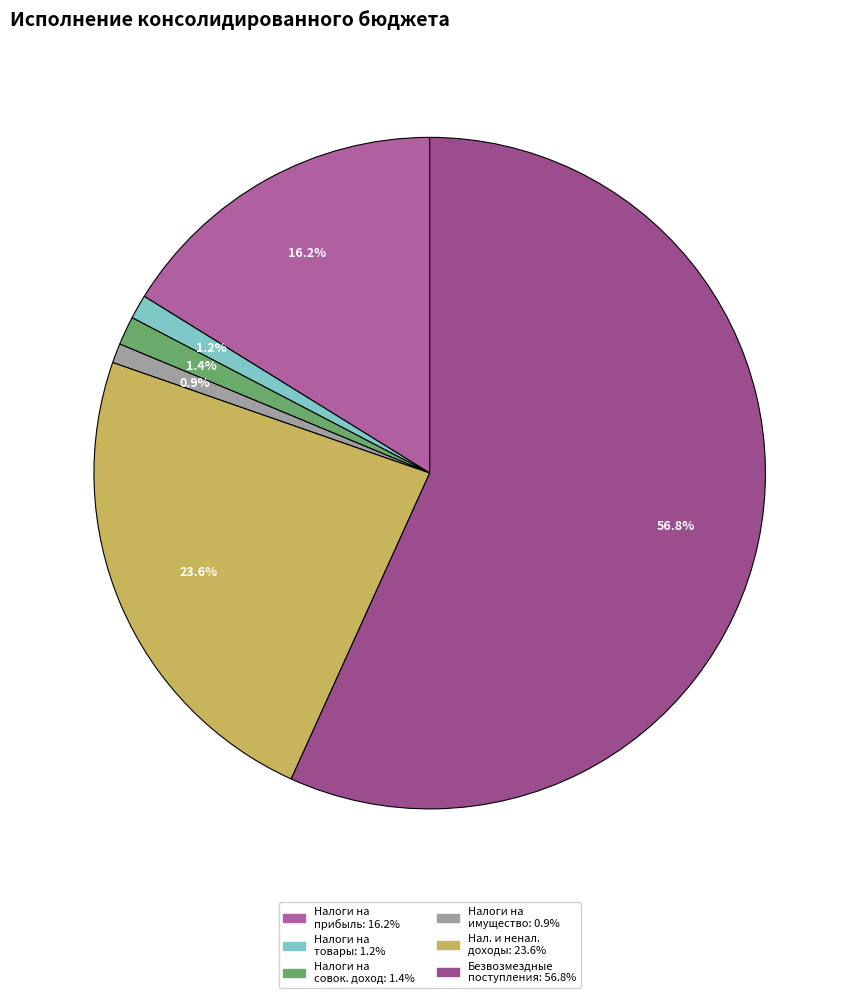

How many slices are in this pie chart?

6